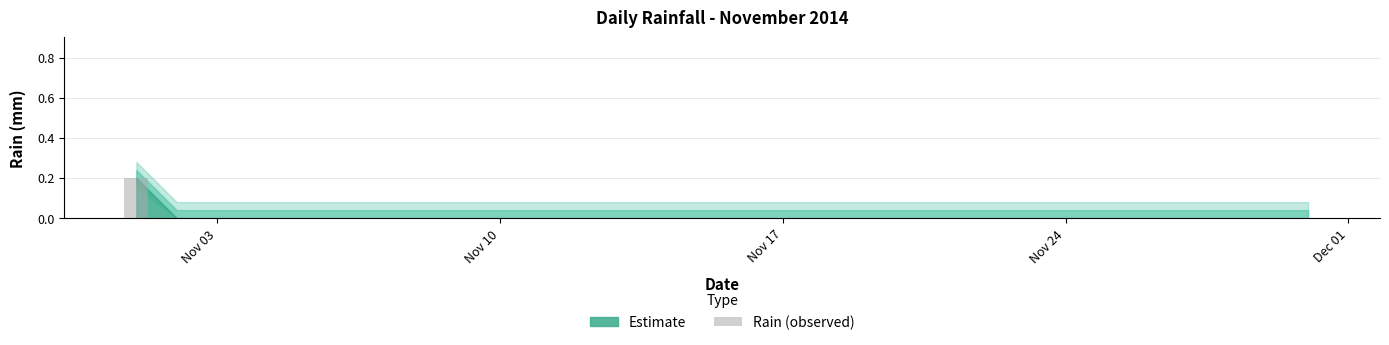

How many distinct data groups are displayed?

1